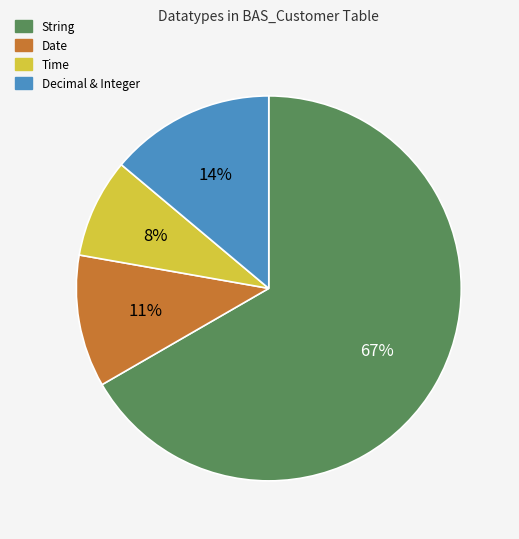

Which category has the biggest portion of the pie?

String